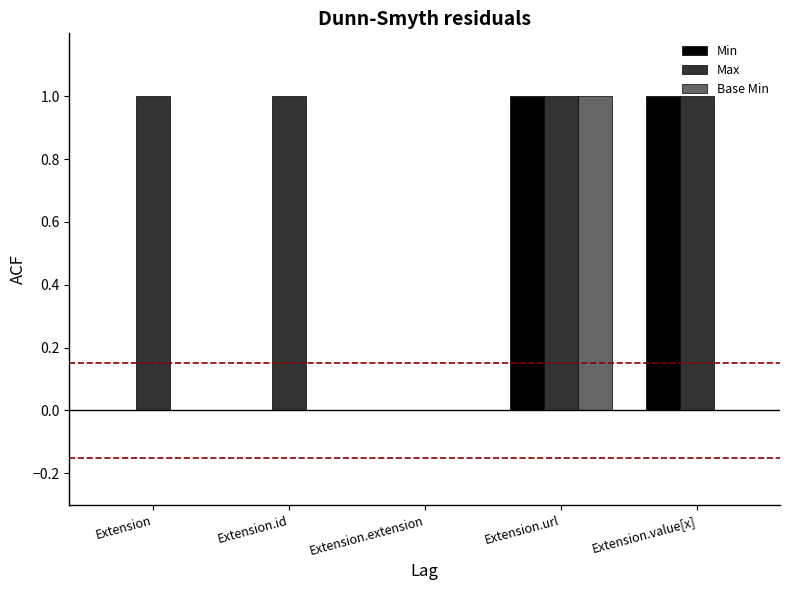

Which category has the highest value in the Base Min series?

Extension.url